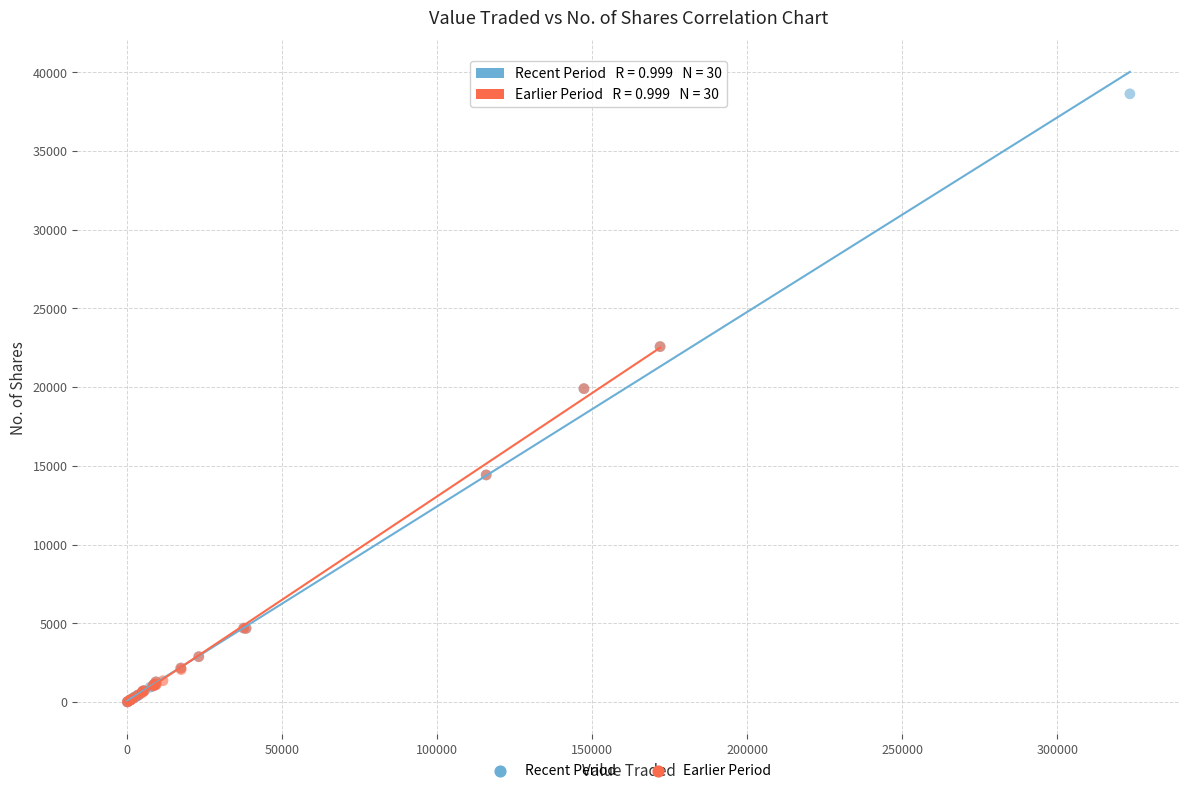

Which series has the widest spread of Y values?

Recent Period